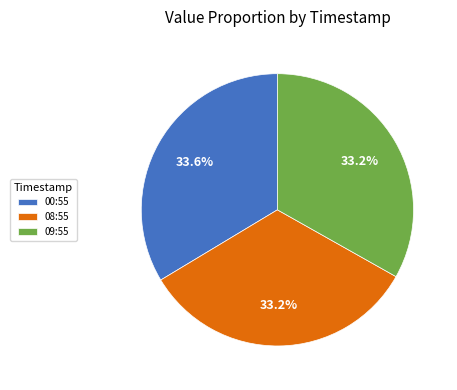

Approximately how many times larger is the value at 08:55 compared to 09:55?

1.0